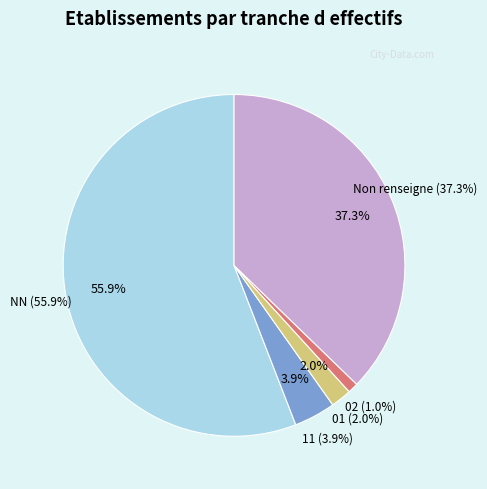

To the nearest percent, what is the difference between the 01 and 11 slice percentages?

2%